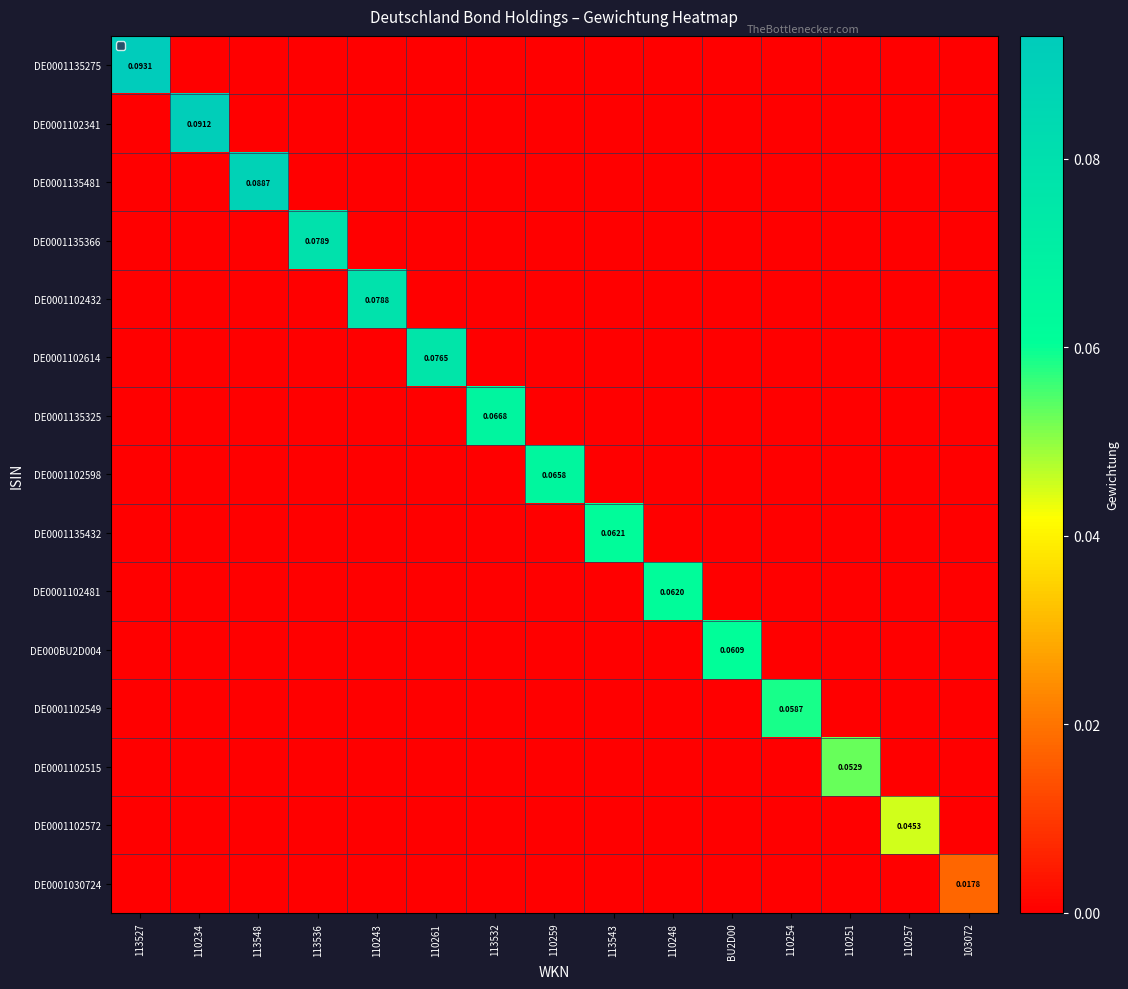

Which series has the largest range (max minus min)?

DE0001135275